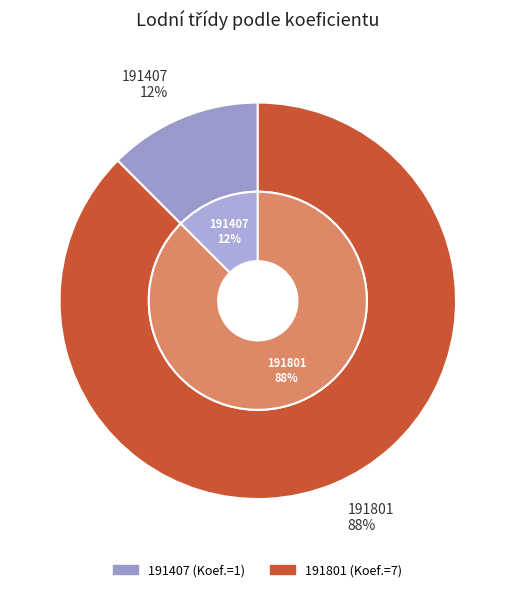

How many slices are in this pie chart?

2